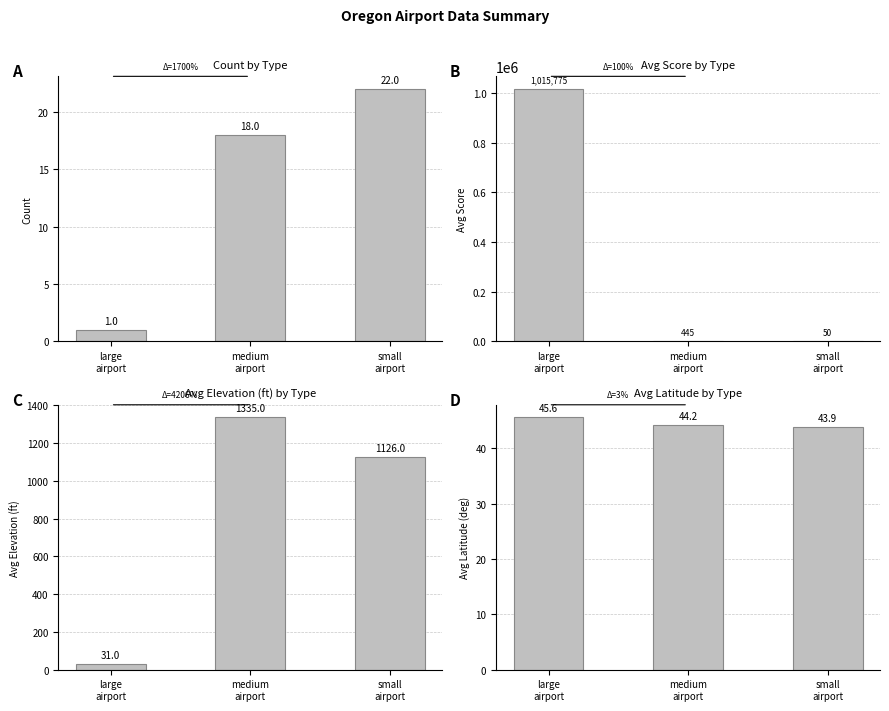

What are all the series names shown in the legend?

Count by Type, Avg Score by Type, Avg Elevation (ft) by Type, Avg Latitude by Type